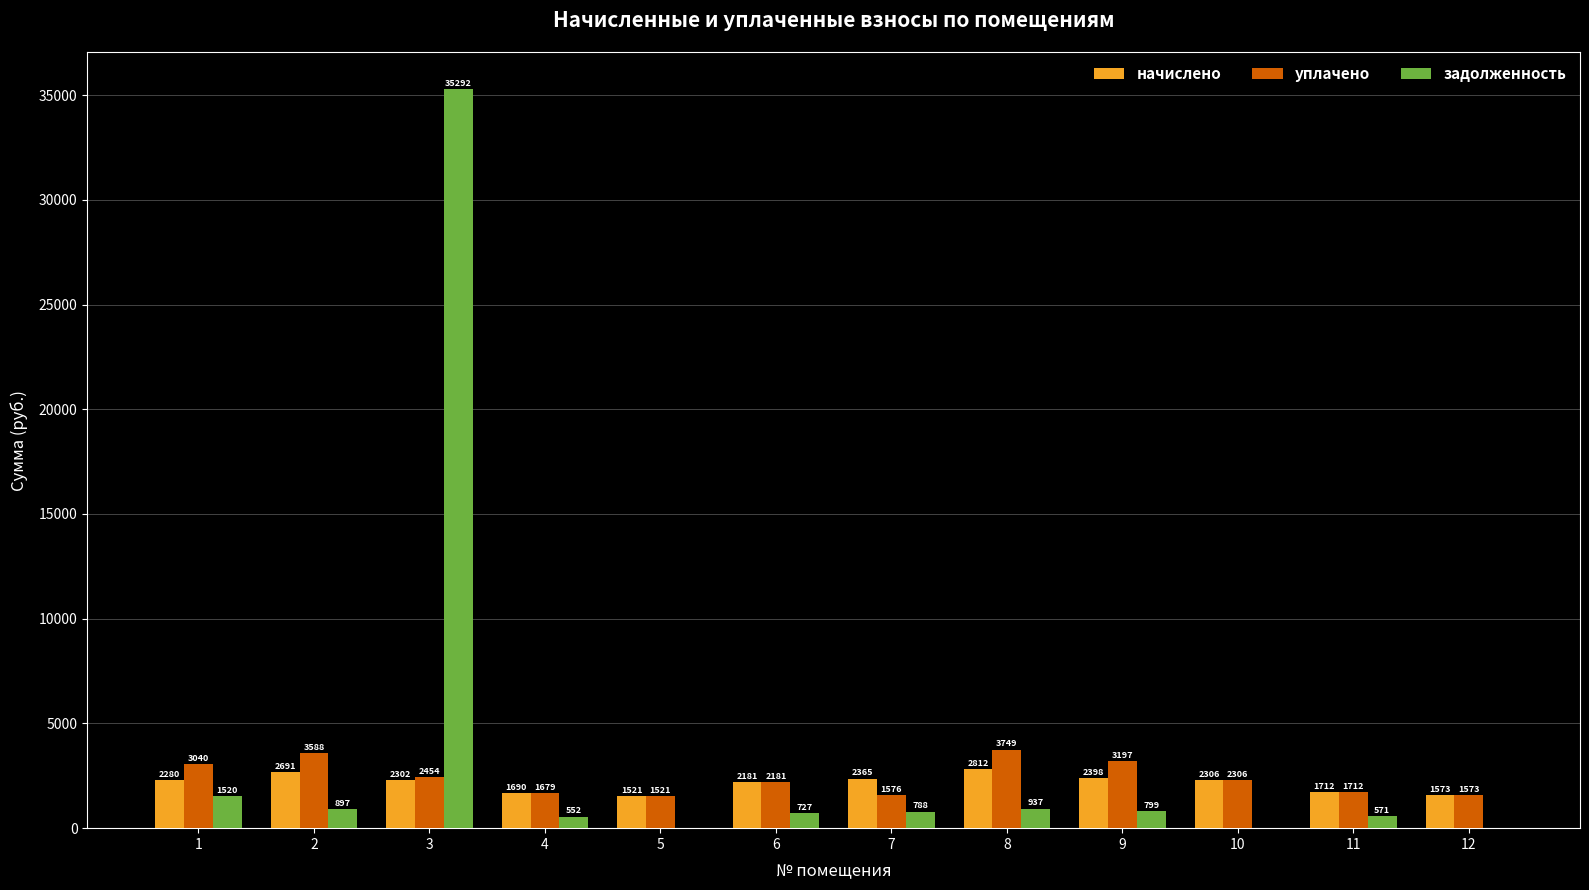

How many groups of bars are there?

12